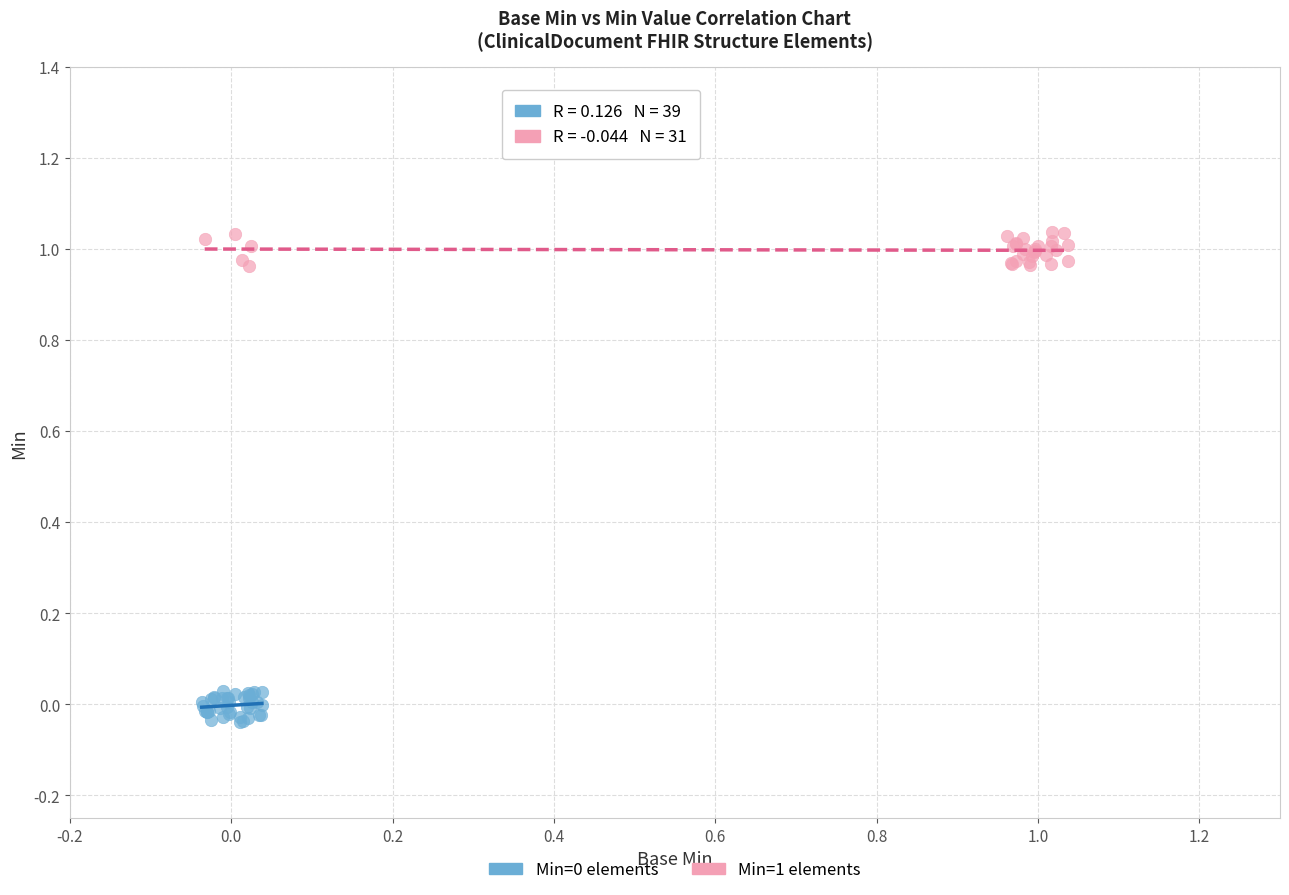

Which series contains the highest Y value?

Min=1 elements